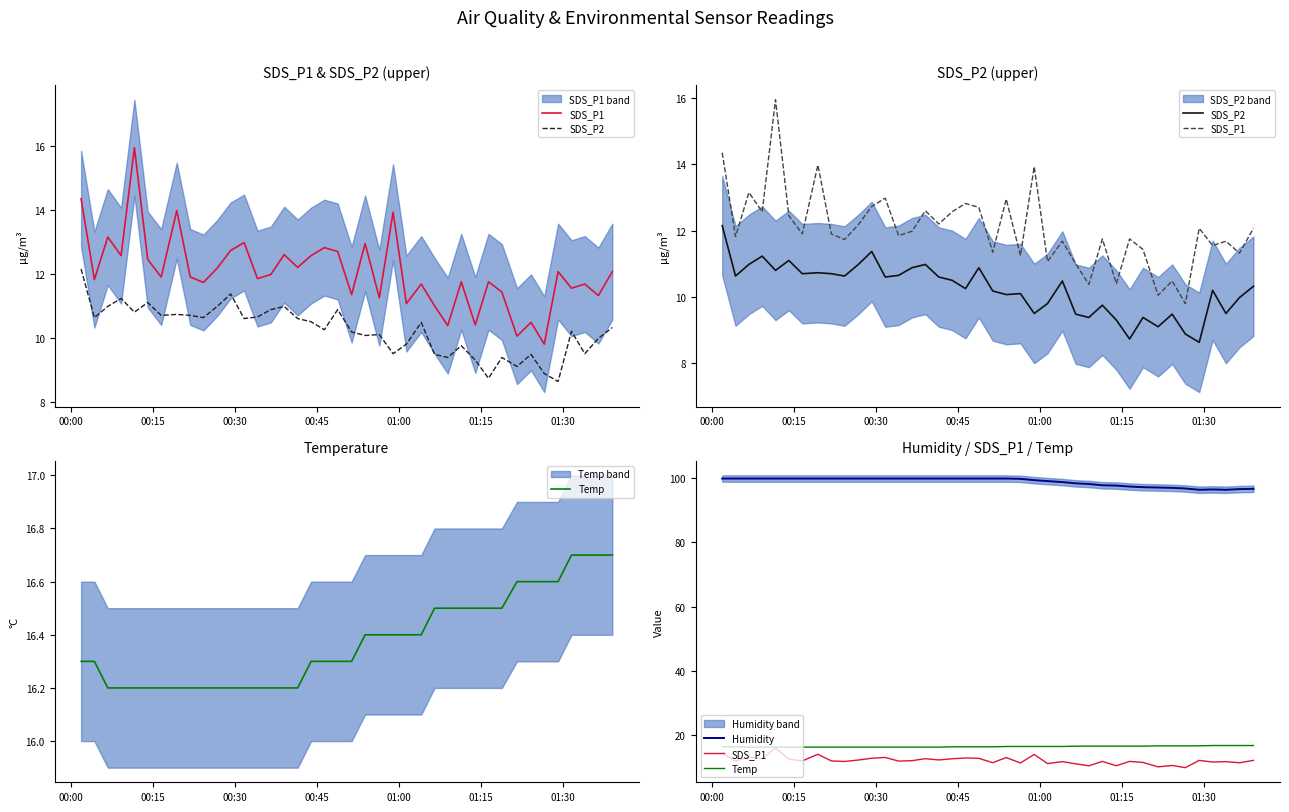

The value of SDS_P1 at 26 is 17.5. True or false?

False